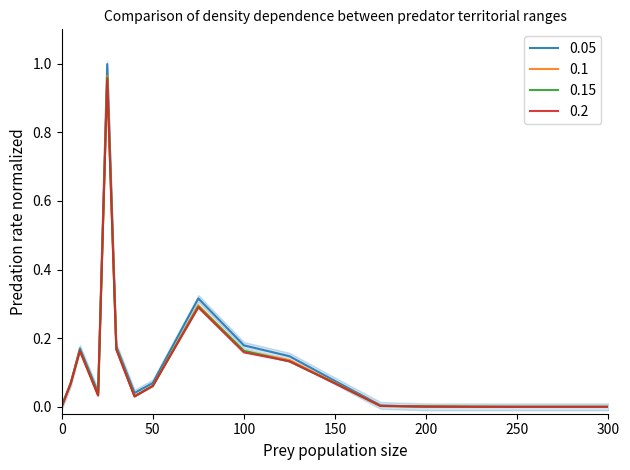

The 0.2 series shows -0.5 at 0. True or false?

False